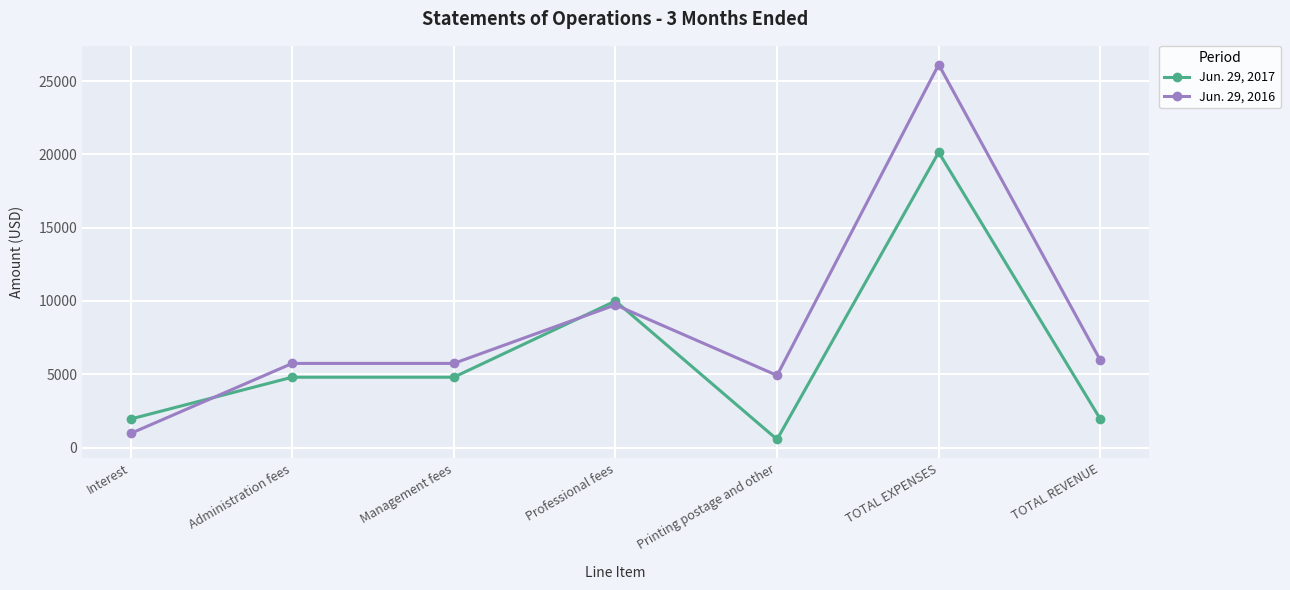

The Jun. 29, 2017 series shows 7926 at TOTAL EXPENSES. True or false?

False